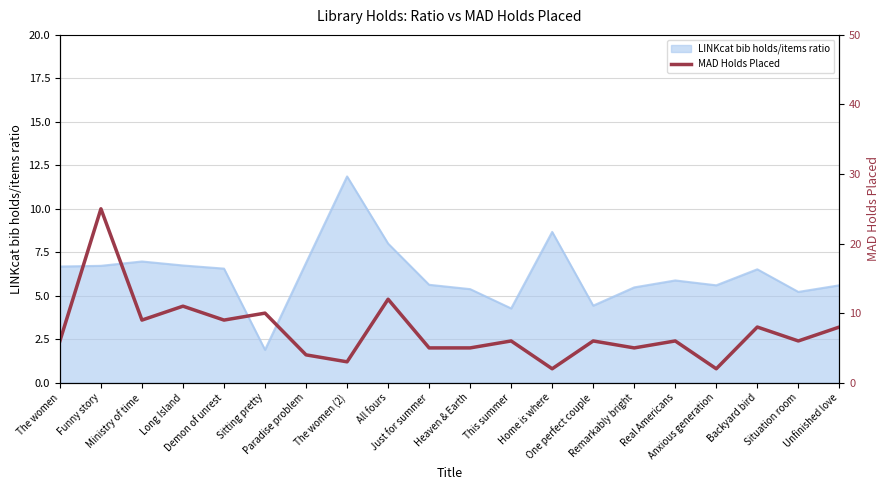

How many categories are shown in the chart?

20